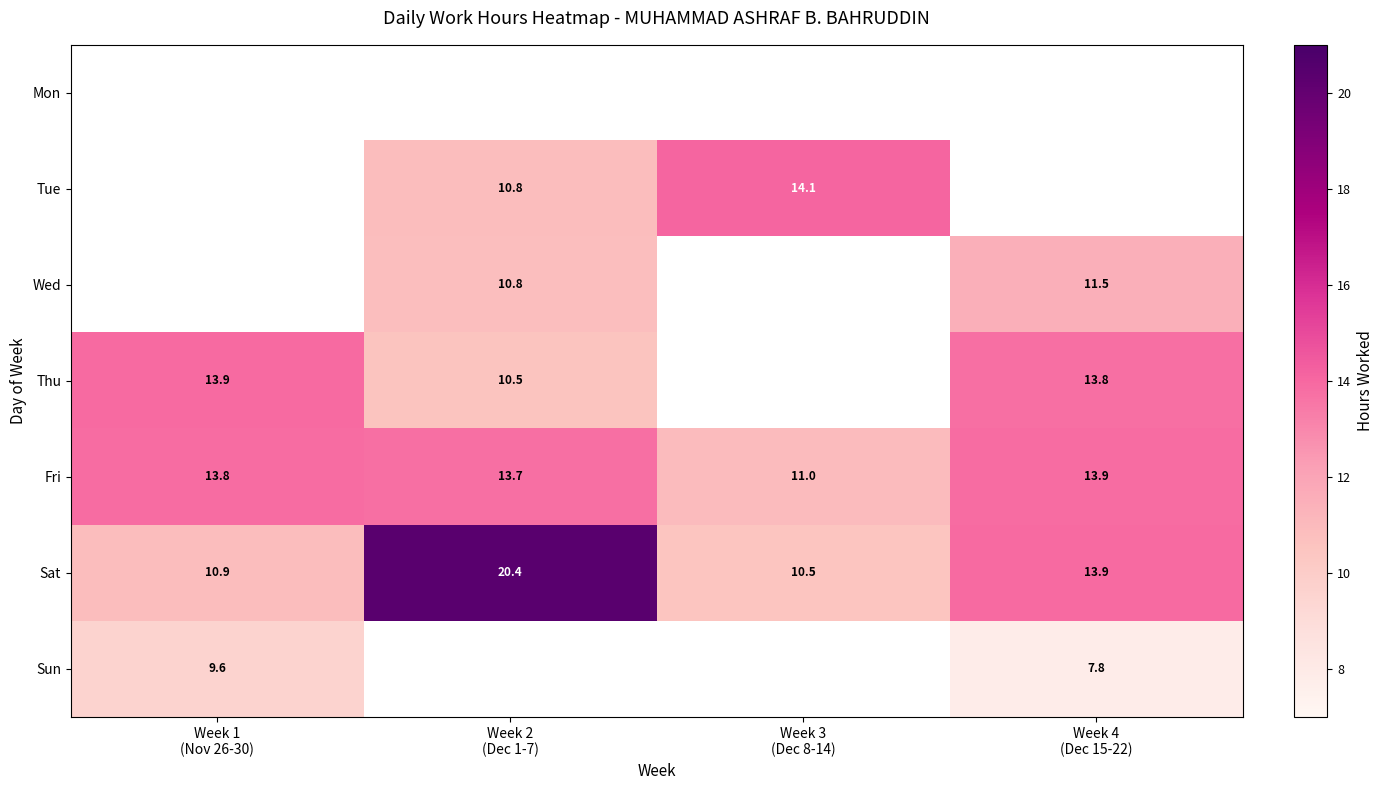

Is the value of Mon at Week 2 (Dec 1-7) greater than the value of Sun at Week 4 (Dec 15-22)?

No